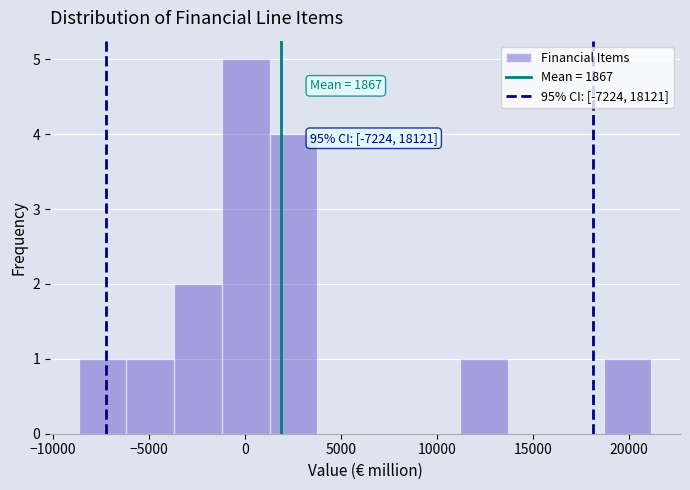

Which range on the x-axis has the tallest bar?

-1000 to 1500